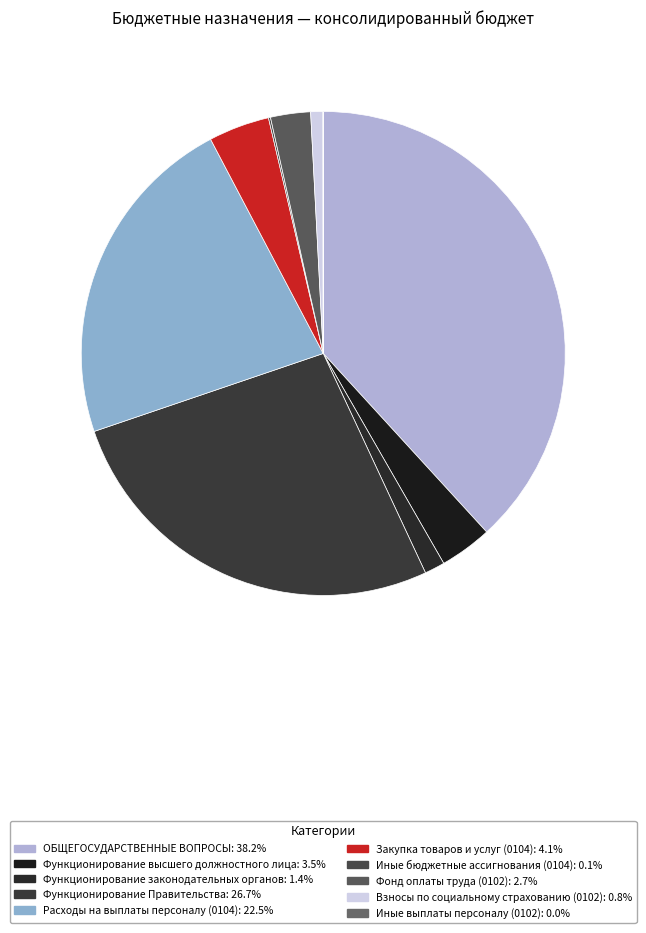

Rank the categories by value from lowest to highest.

Иные выплаты персоналу (0102), Иные бюджетные ассигнования (0104), Взносы по социальному страхованию (0102), Функционирование законодательных органов, Фонд оплаты труда (0102), Функционирование высшего должностного лица, Закупка товаров и услуг (0104), Расходы на выплаты персоналу (0104), Функционирование Правительства, ОБЩЕГОСУДАРСТВЕННЫЕ ВОПРОСЫ